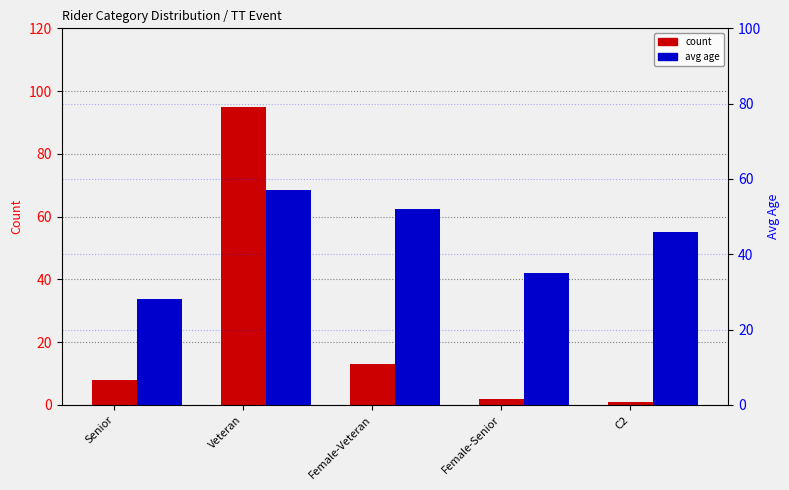

Is it true that avg age equals 12 at Female-Senior?

False